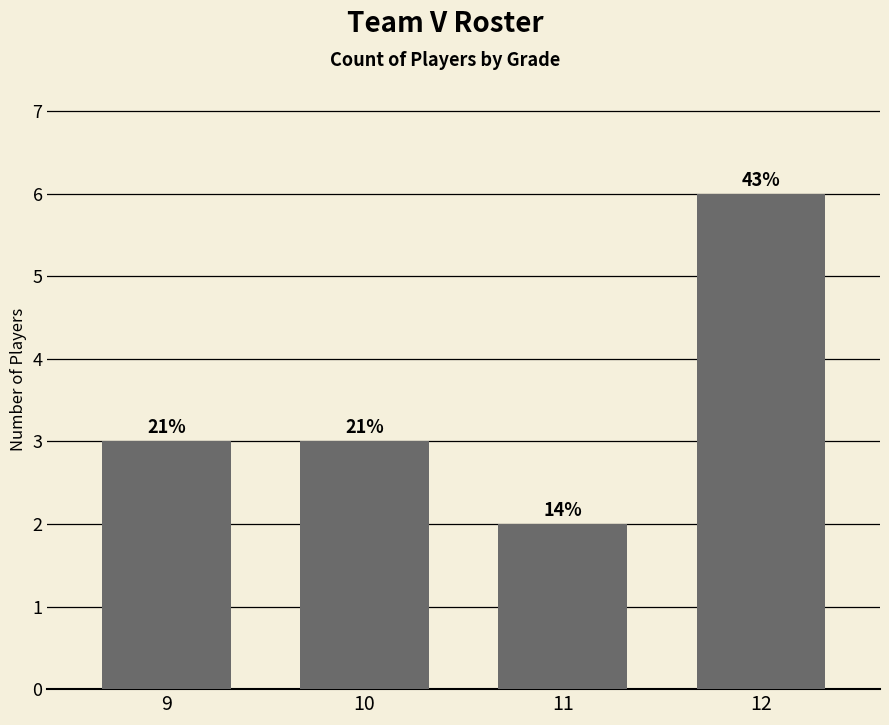

Does the chart contain any negative values?

No